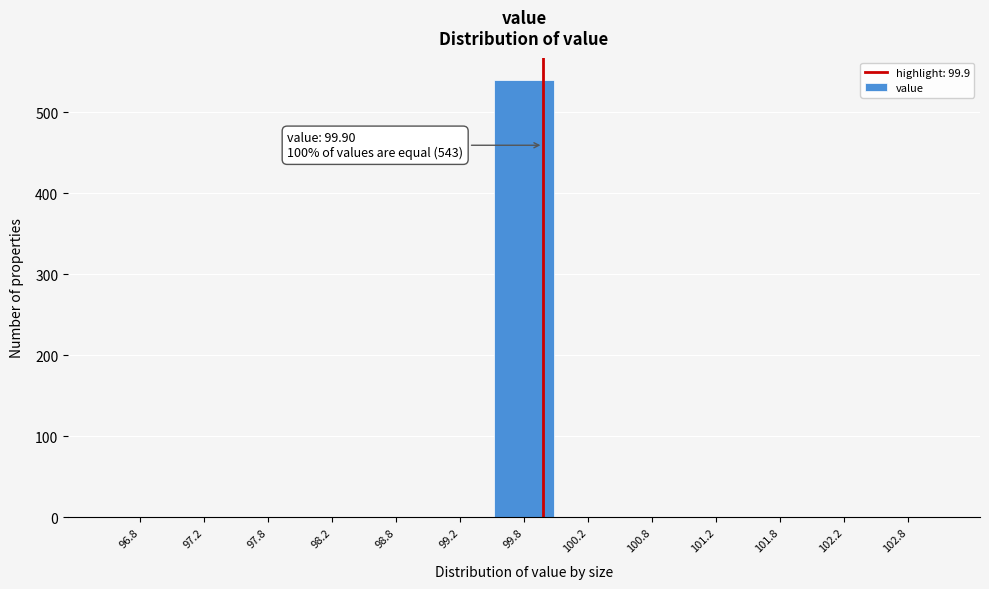

Which range on the x-axis has the tallest bar?

99.5 to 100.0